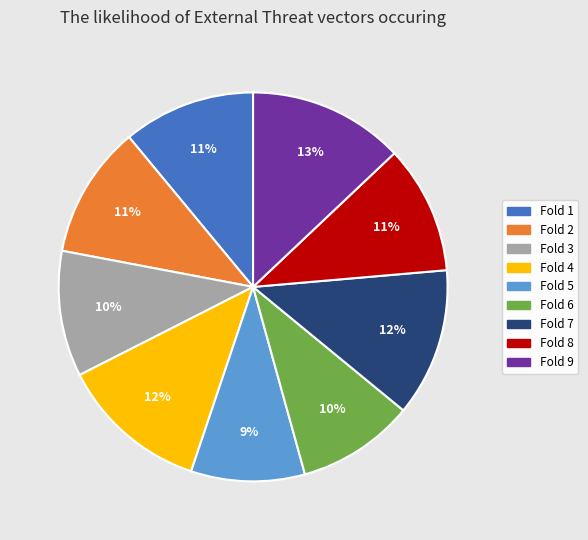

Does any single category account for the majority?

No